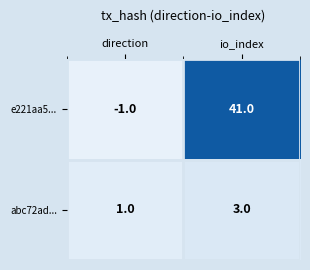

Reading right to left, list all the values displayed in this chart.

e221aa5...: io_index=41	direction=-1
abc72ad...: io_index=3	direction=1